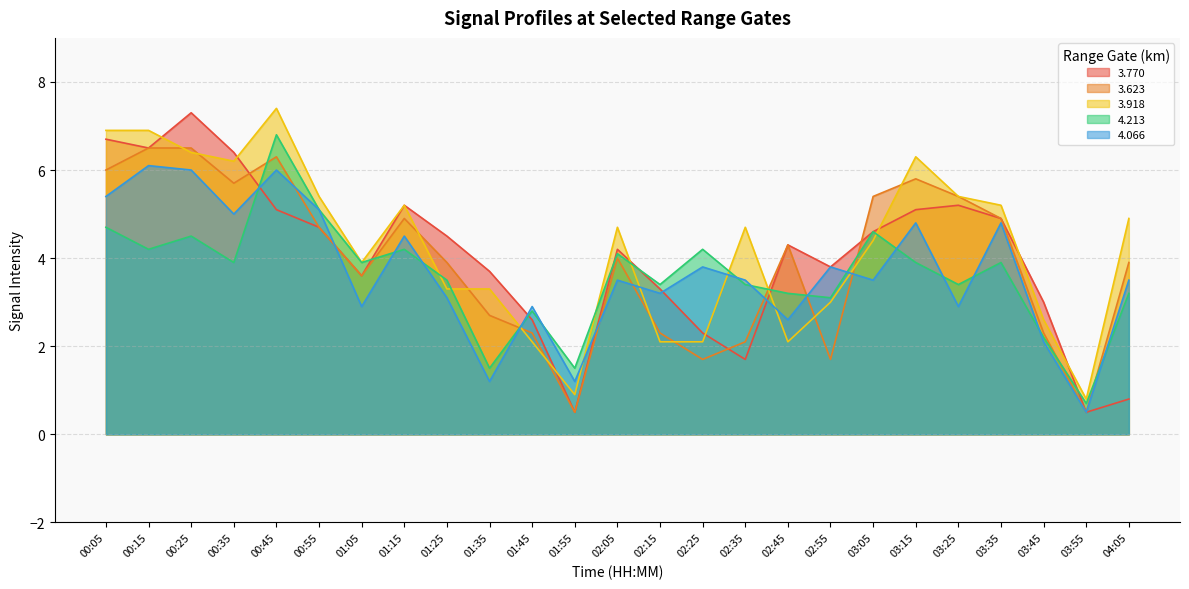

Reading right to left, extract all data points from this chart.

3.770: 04:05=0.8	03:55=0.5	03:45=3.0	03:35=4.9	03:25=5.2	03:15=5.1	03:05=4.6	02:55=3.8	02:45=4.3	02:35=1.7	02:25=2.3	02:15=3.3	02:05=4.2	01:55=0.5	01:45=2.6	01:35=3.7	01:25=4.5	01:15=5.2	01:05=3.6	00:55=4.7	00:45=5.1	00:35=6.4	00:25=7.3	00:15=6.5	00:05=6.7
3.623: 04:05=3.9	03:55=0.5	03:45=2.3	03:35=4.9	03:25=5.4	03:15=5.8	03:05=5.4	02:55=1.7	02:45=4.3	02:35=2.1	02:25=1.7	02:15=2.3	02:05=4.0	01:55=0.5	01:45=2.3	01:35=2.7	01:25=3.9	01:15=4.9	01:05=3.6	00:55=4.7	00:45=6.3	00:35=5.7	00:25=6.5	00:15=6.5	00:05=6.0
3.918: 04:05=4.9	03:55=0.8	03:45=2.6	03:35=5.2	03:25=5.4	03:15=6.3	03:05=4.4	02:55=3.0	02:45=2.1	02:35=4.7	02:25=2.1	02:15=2.1	02:05=4.7	01:55=0.9	01:45=2.1	01:35=3.3	01:25=3.3	01:15=5.2	01:05=3.9	00:55=5.4	00:45=7.4	00:35=6.2	00:25=6.4	00:15=6.9	00:05=6.9
4.213: 04:05=3.2	03:55=0.7	03:45=2.2	03:35=3.9	03:25=3.4	03:15=3.9	03:05=4.6	02:55=3.1	02:45=3.2	02:35=3.4	02:25=4.2	02:15=3.4	02:05=4.1	01:55=1.5	01:45=2.8	01:35=1.5	01:25=3.5	01:15=4.2	01:05=3.9	00:55=5.1	00:45=6.8	00:35=3.9	00:25=4.5	00:15=4.2	00:05=4.7
4.066: 04:05=3.5	03:55=0.5	03:45=2.1	03:35=4.8	03:25=2.9	03:15=4.8	03:05=3.5	02:55=3.8	02:45=2.6	02:35=3.5	02:25=3.8	02:15=3.2	02:05=3.5	01:55=1.2	01:45=2.9	01:35=1.2	01:25=3.1	01:15=4.5	01:05=2.9	00:55=5.1	00:45=6.0	00:35=5.0	00:25=6.0	00:15=6.1	00:05=5.4